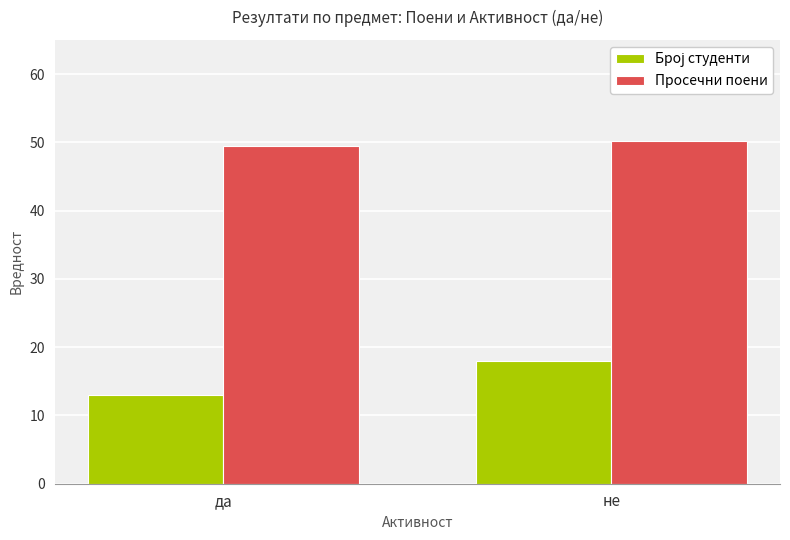

At how many categories does at least one series exceed 29?

2